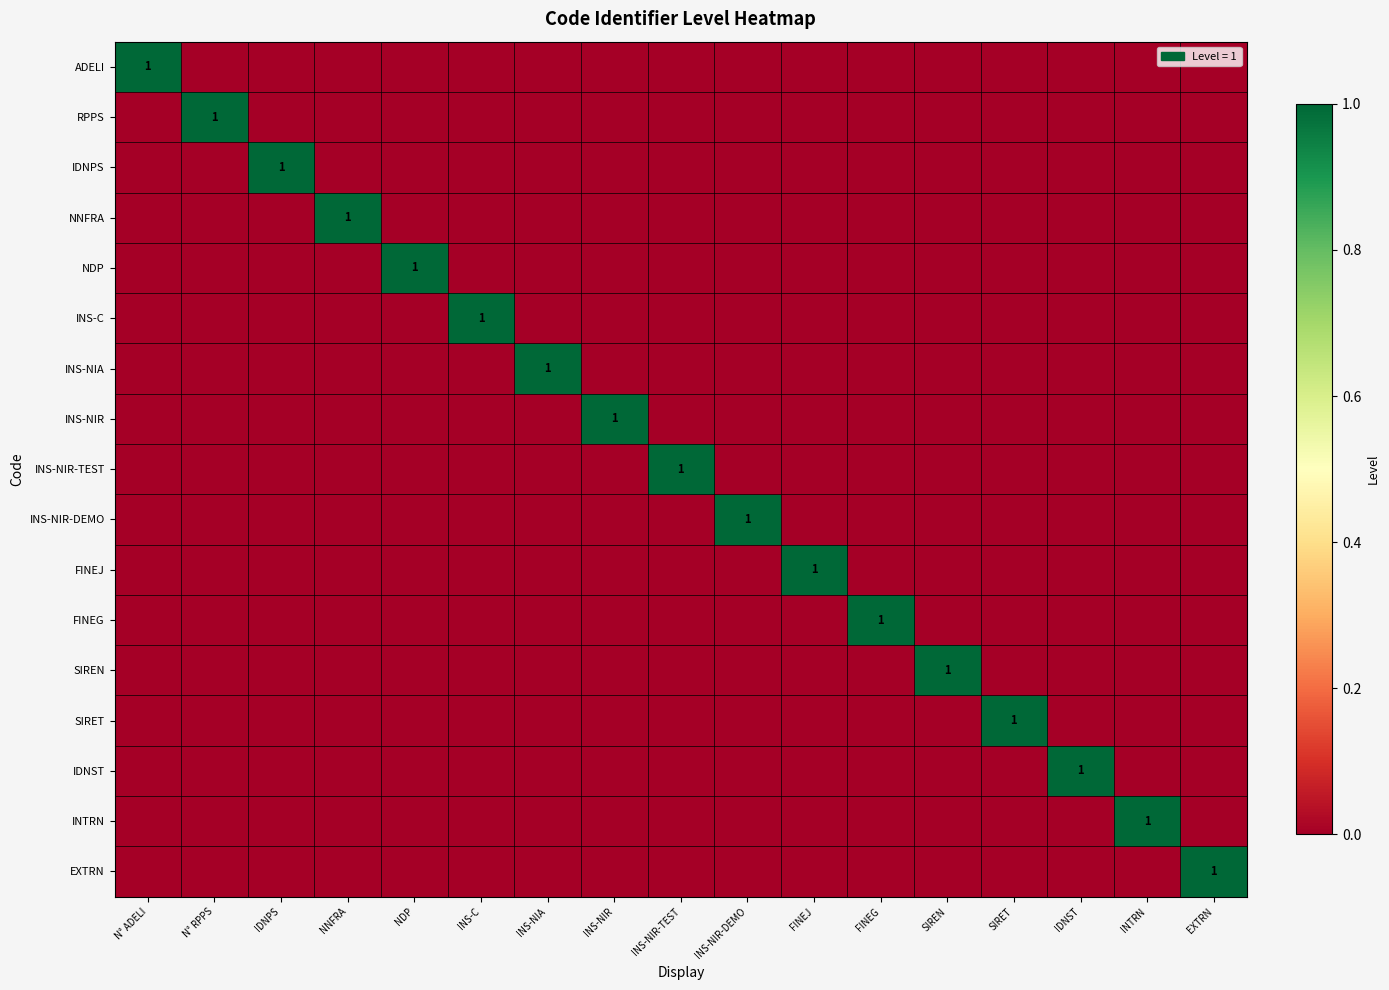

What is the total value across all series at SIREN?

1